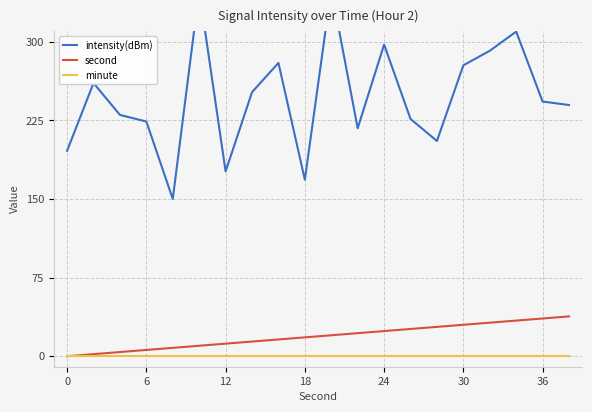

What is the total value across all series at 10?

370.0